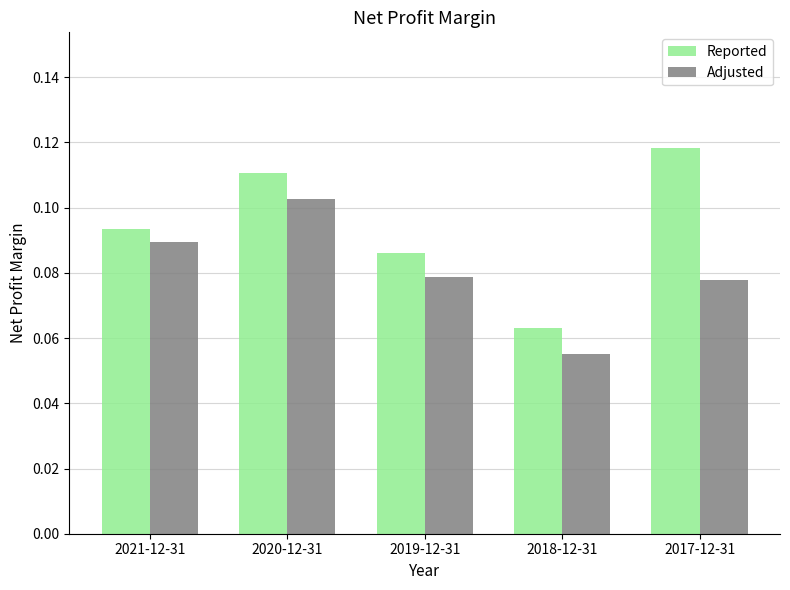

Count the Adjusted values in the range 0 to 1.

5